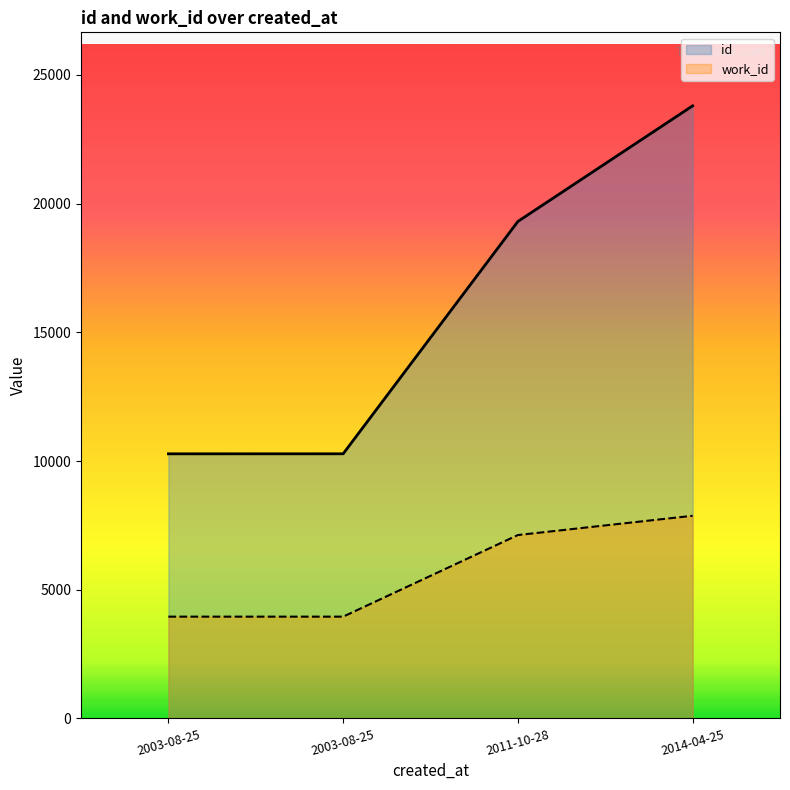

True or false: work_id has a value of 2692 at 2011-10-28.

False